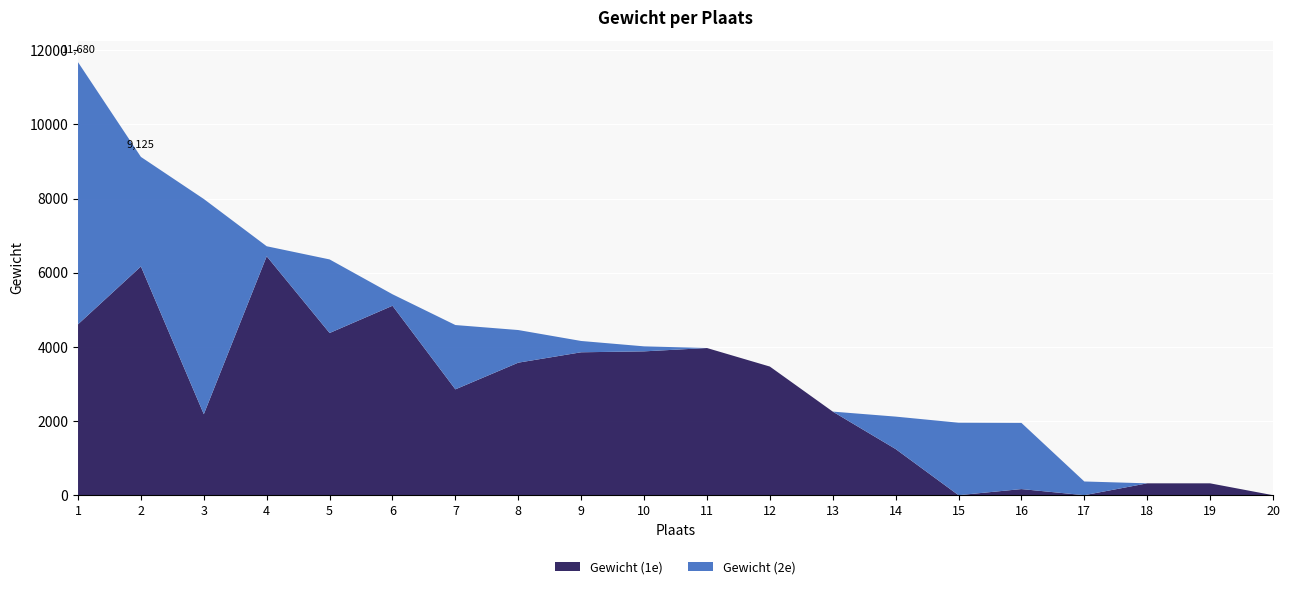

Reading right to left, transcribe all the data shown in this chart.

Gewicht (1e): 0	320	320	0	165	0	1245	2255	3470	3970	3880	3855	3575	2855	5110	4375	6445	2185	6170	4610
Gewicht (2e): 0	0	0	370	1785	1955	875	0	0	0	135	305	880	1735	310	1985	270	5805	2955	7070